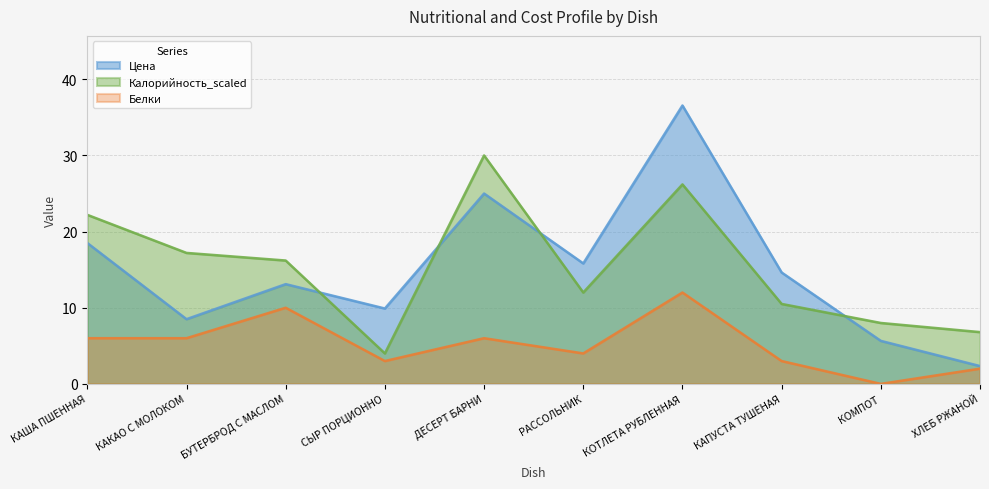

How many lines are shown in the chart?

3